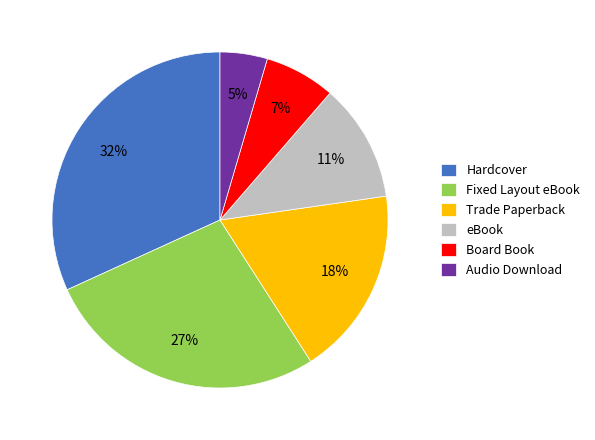

How many segments does this pie chart have?

6